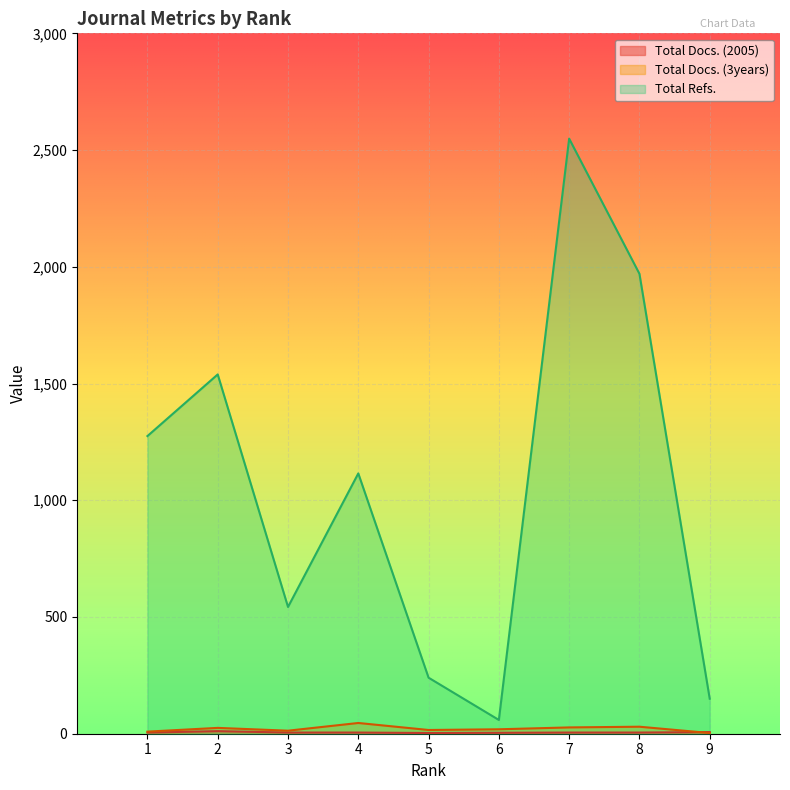

The value of Total Refs. at 6 is 98. True or false?

False